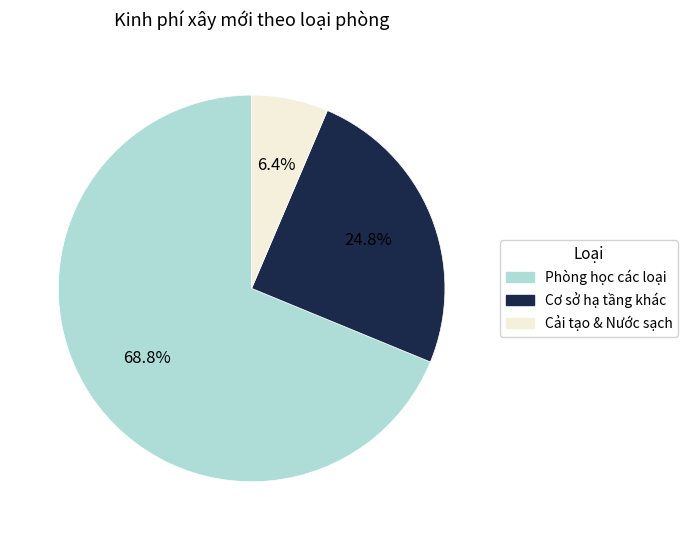

Count the number of slices in the pie.

3